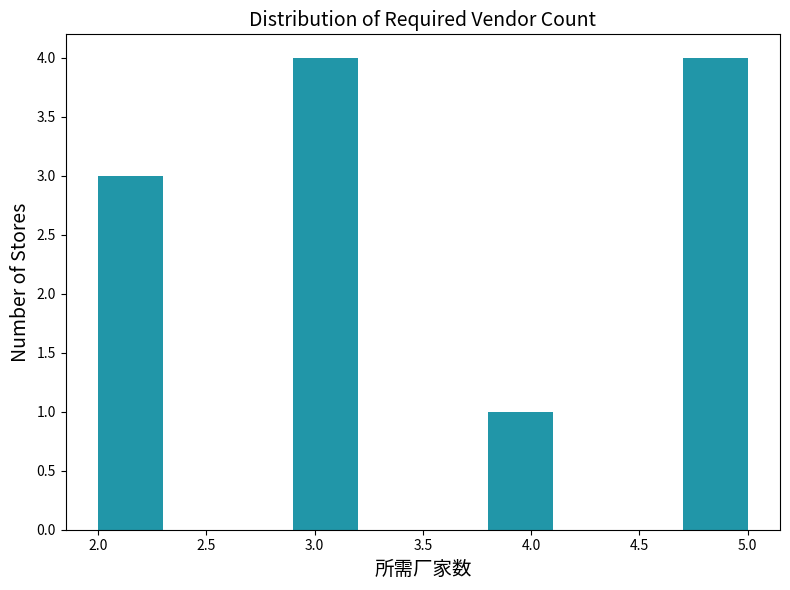

Reading left to right, list every bar in this chart as the range it spans on the x-axis followed by its height. The values are not printed on the chart, so give them approximately, as read against the axis.

2.0 to 2.3: 3
2.3 to 2.6: 0
2.6 to 2.9: 0
2.9 to 3.2: 4
3.2 to 3.5: 0
3.5 to 3.8: 0
3.8 to 4.1: 1
4.1 to 4.4: 0
4.4 to 4.7: 0
4.7 to 5.0: 4